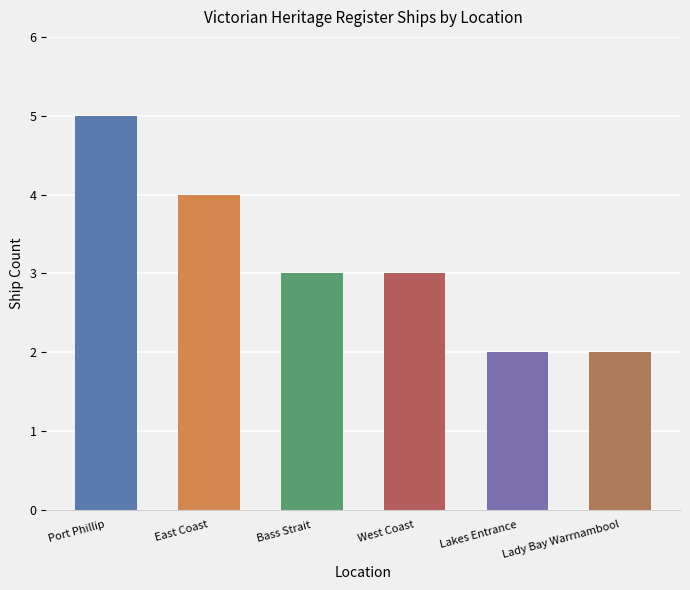

How many categories are shown in the chart?

6